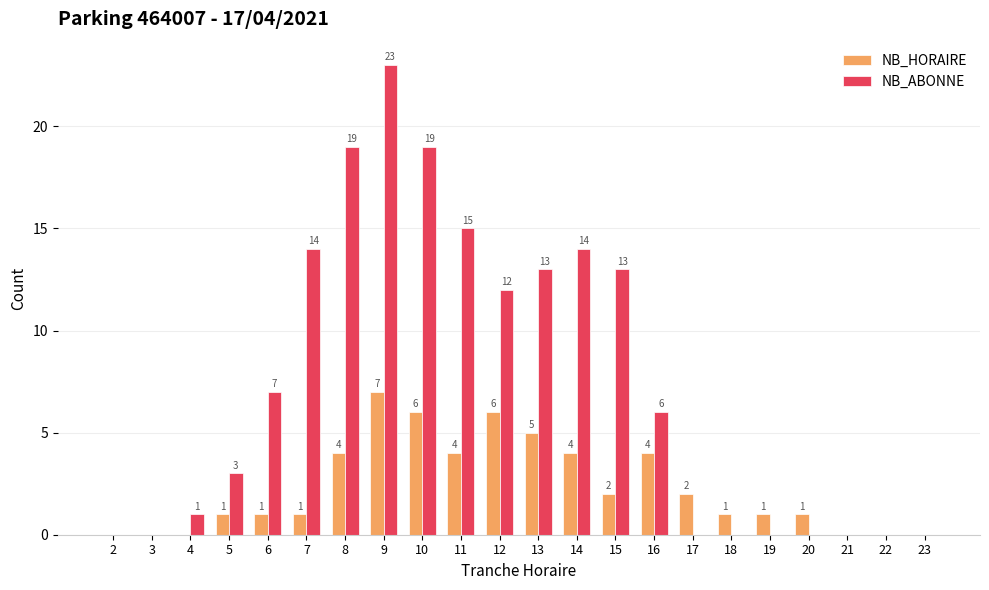

Is it true that NB_ABONNE equals 24 at 7?

False